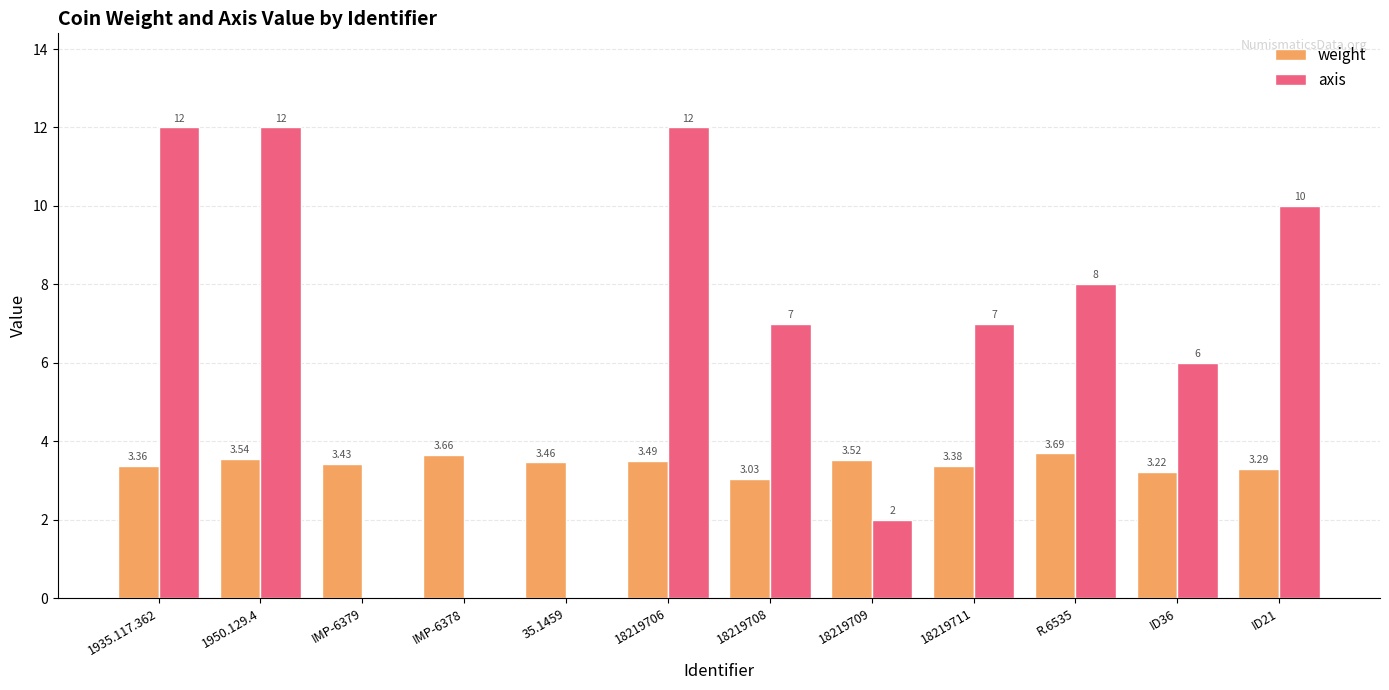

Which series changed the most between 18219711 and ID36?

axis